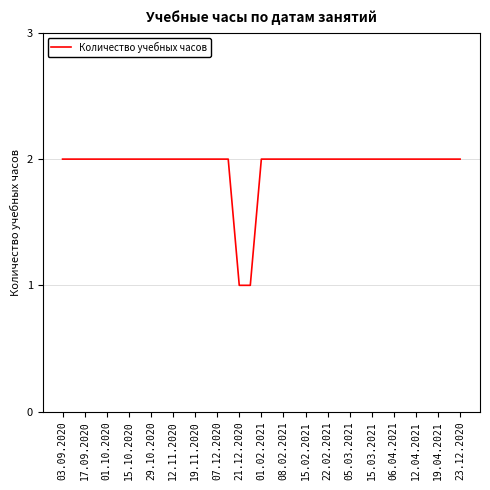

How many lines are shown in the chart?

1